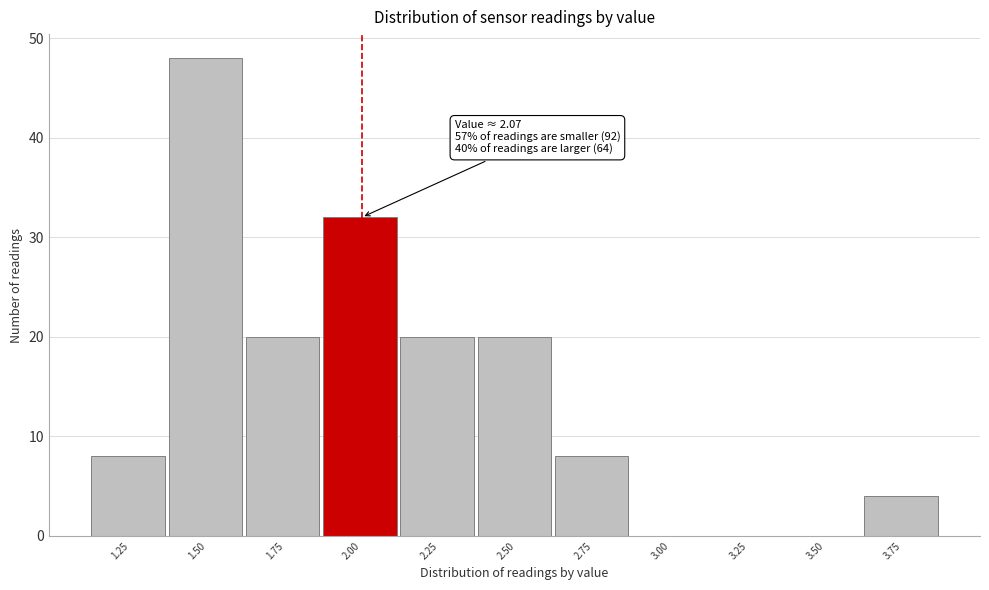

Reading right to left, what are all the values shown in this chart?

3.75=4	3.50=0	3.25=0	3.00=0	2.75=8	2.50=20	2.25=20	2.00=32	1.75=20	1.50=48	1.25=8